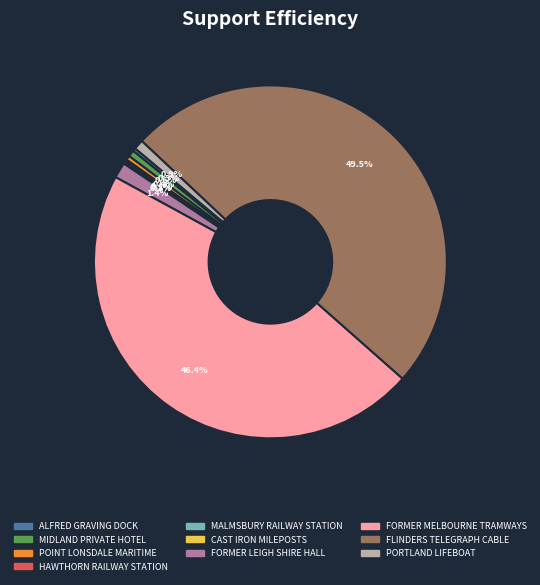

Between FLINDERS TELEGRAPH CABLE and FORMER MELBOURNE TRAMWAYS, which is larger?

FLINDERS TELEGRAPH CABLE